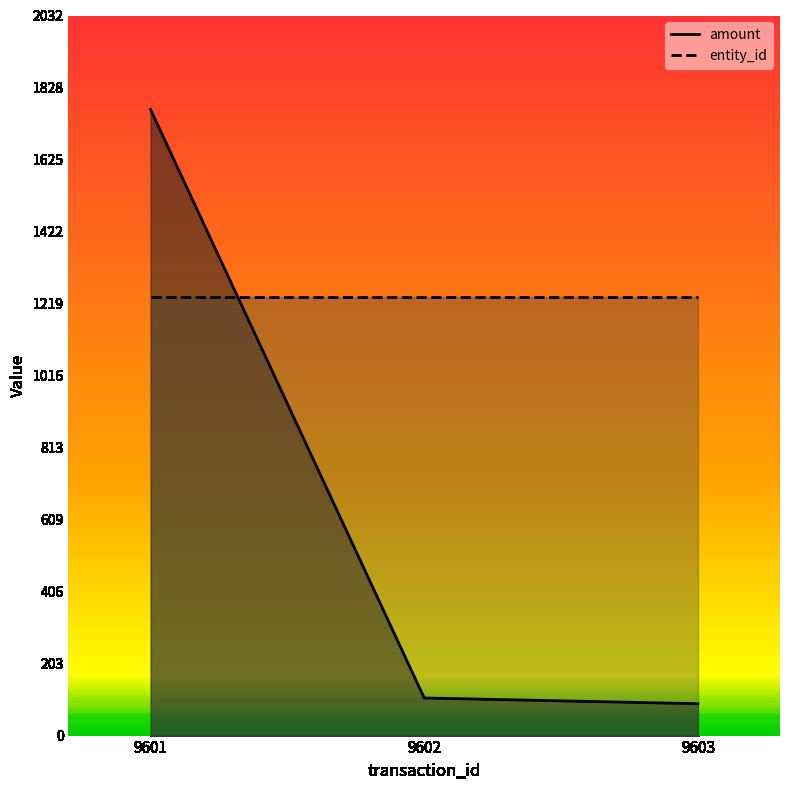

Where does the data first go above 106?

9601